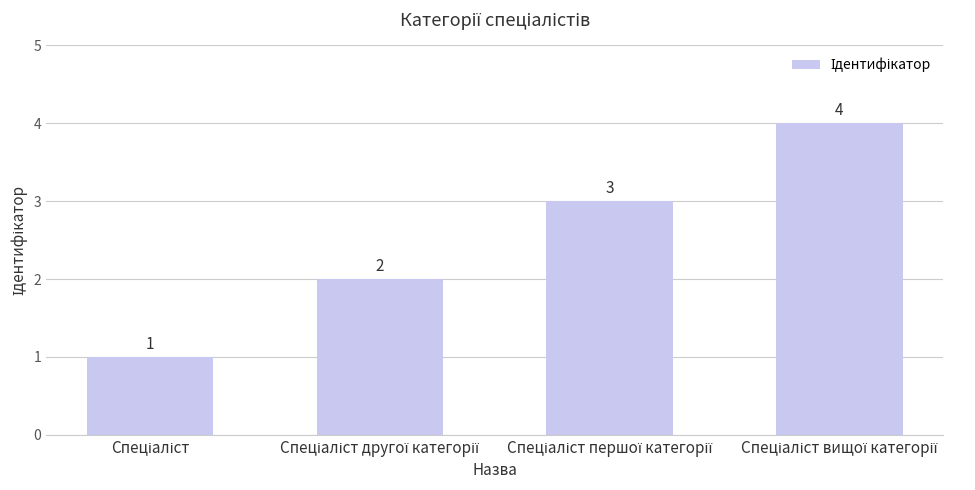

What is the maximum value shown in the chart?

4